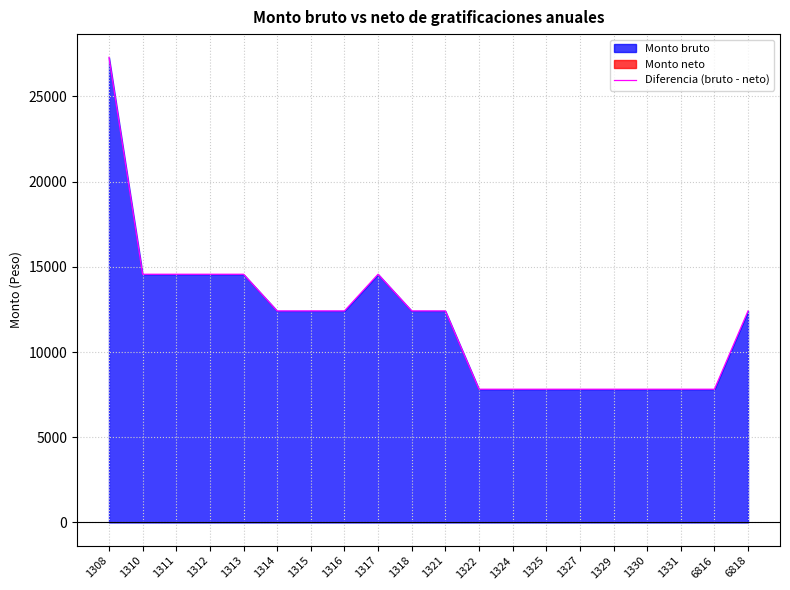

The chart shows a value of 12412.1 at 1316. True or false?

True